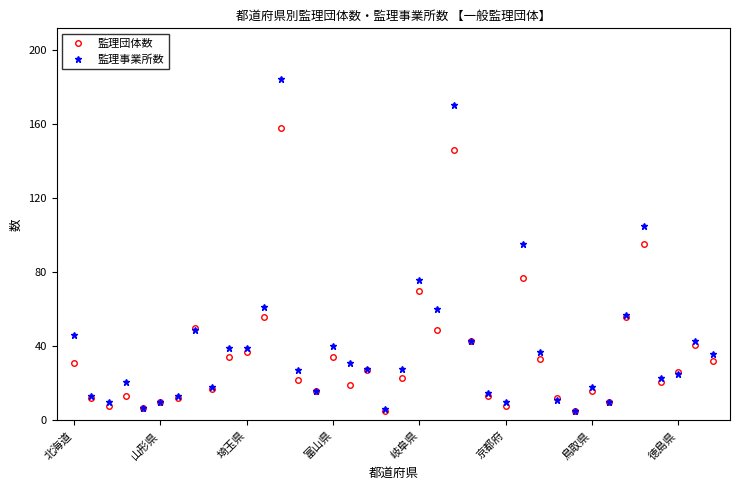

Rank the series by their maximum value, from lowest to highest.

監理団体数, 監理事業所数